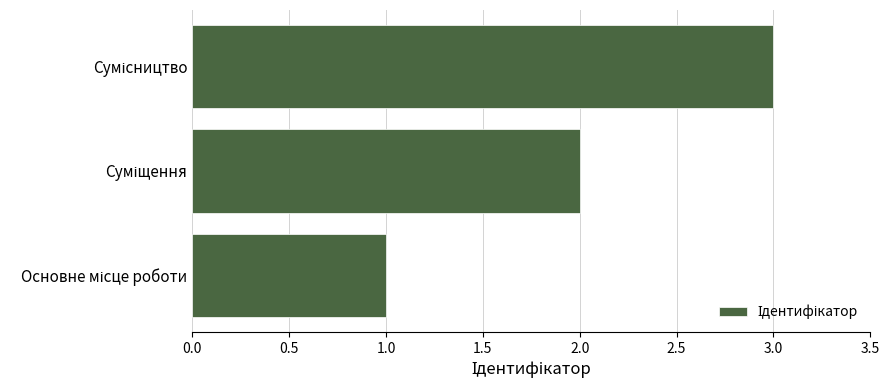

What is the greatest value displayed?

3